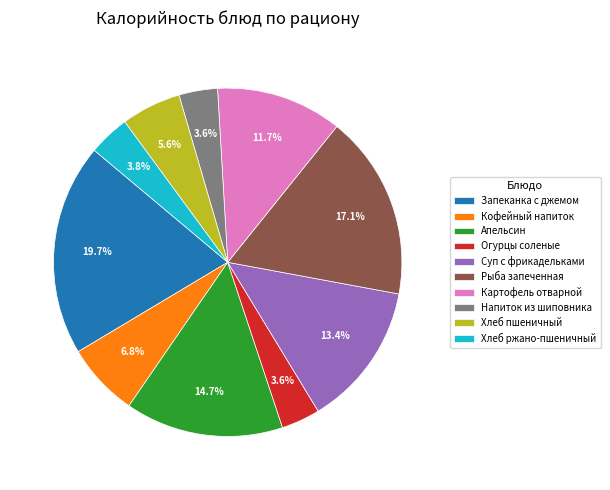

Approximately how many times larger is the value at Рыба запеченная compared to Кофейный напиток?

2.5